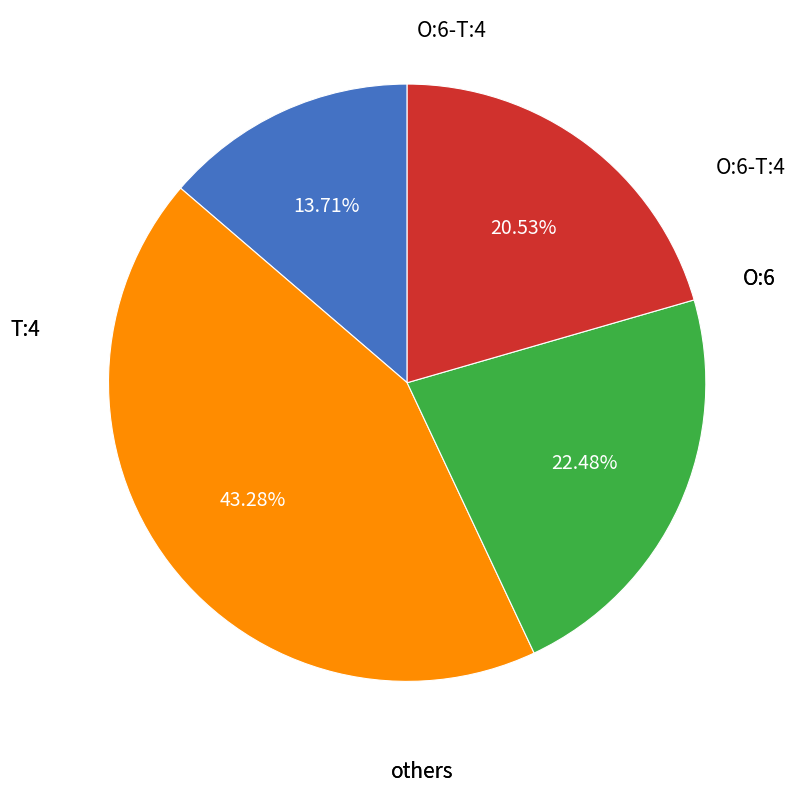

Is there a majority slice in this chart?

No